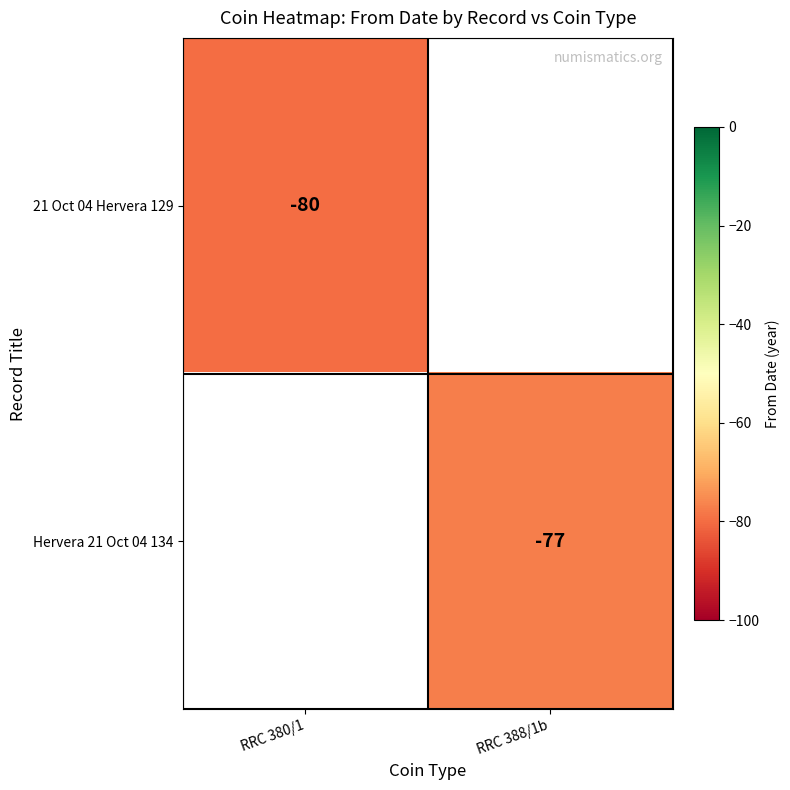

Is it true that 21 Oct 04 Hervera 129 equals -115 at RRC 380/1?

False